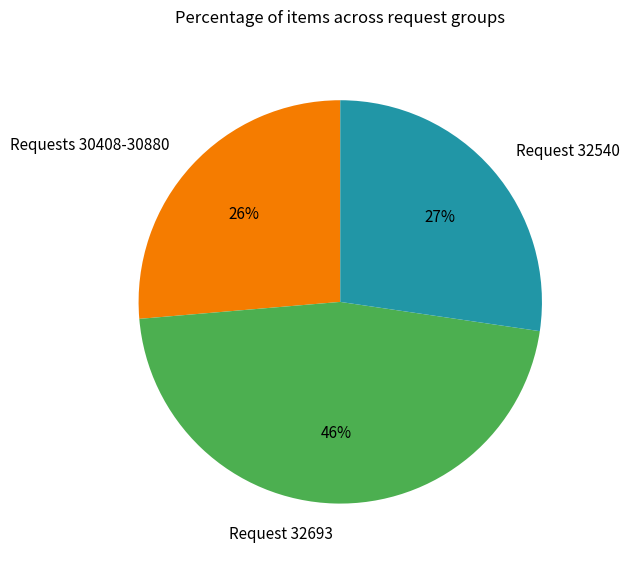

Rank the categories by value from highest to lowest.

Request 32693, Request 32540, Requests 30408-30880